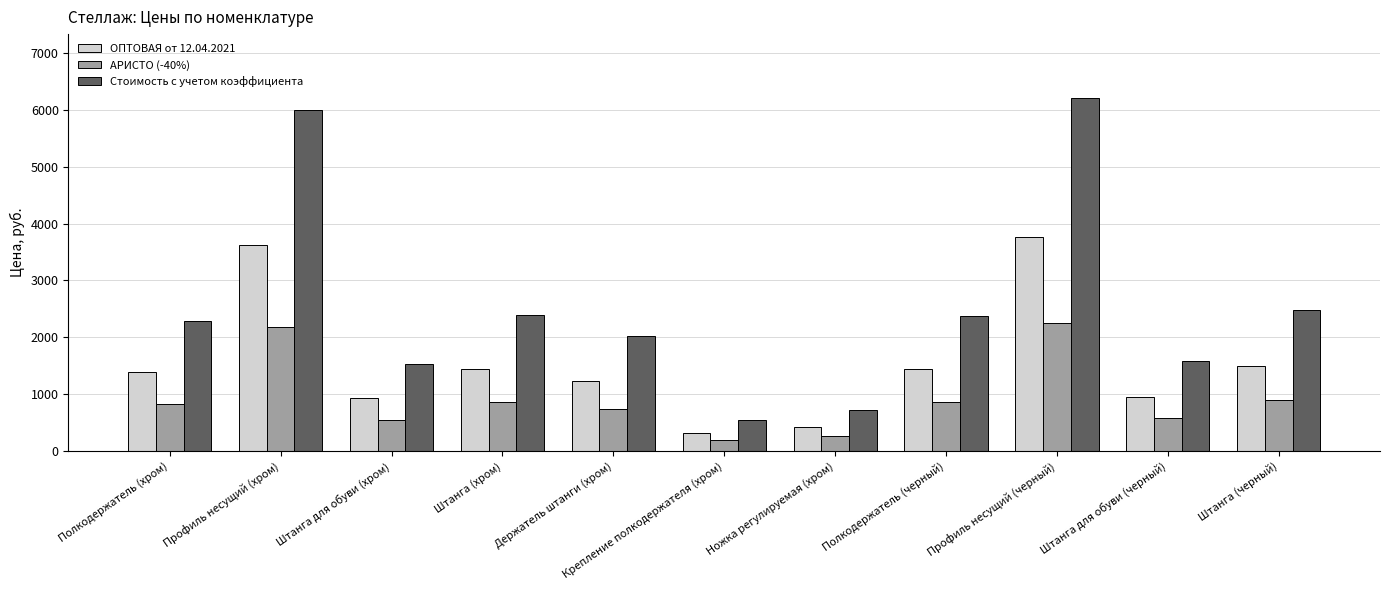

Which series changed the most between Профиль несущий (хром) and Штанга для обуви (черный)?

Стоимость с учетом коэффициента